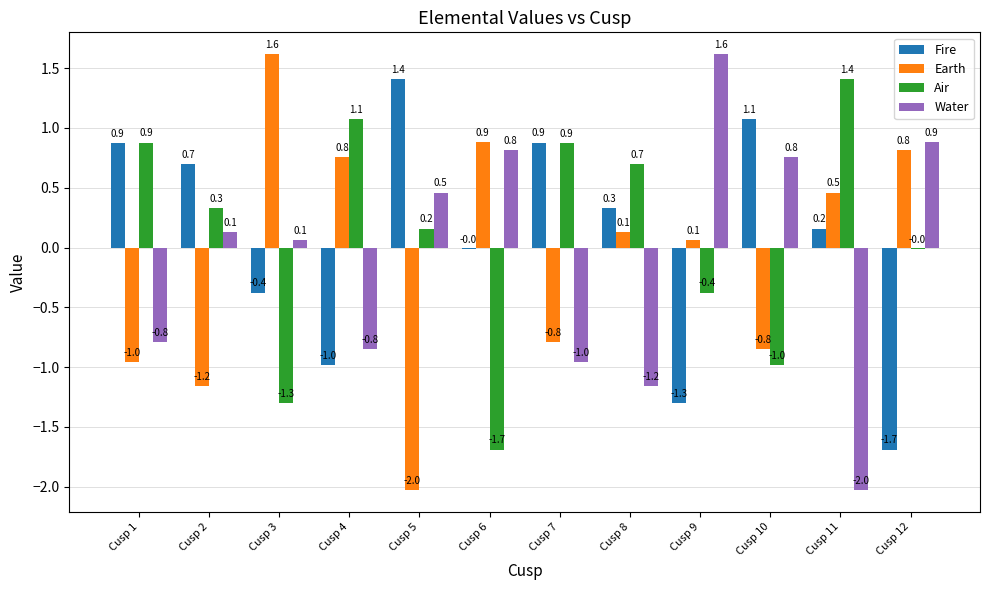

At which label does Air reach its peak?

Cusp 11